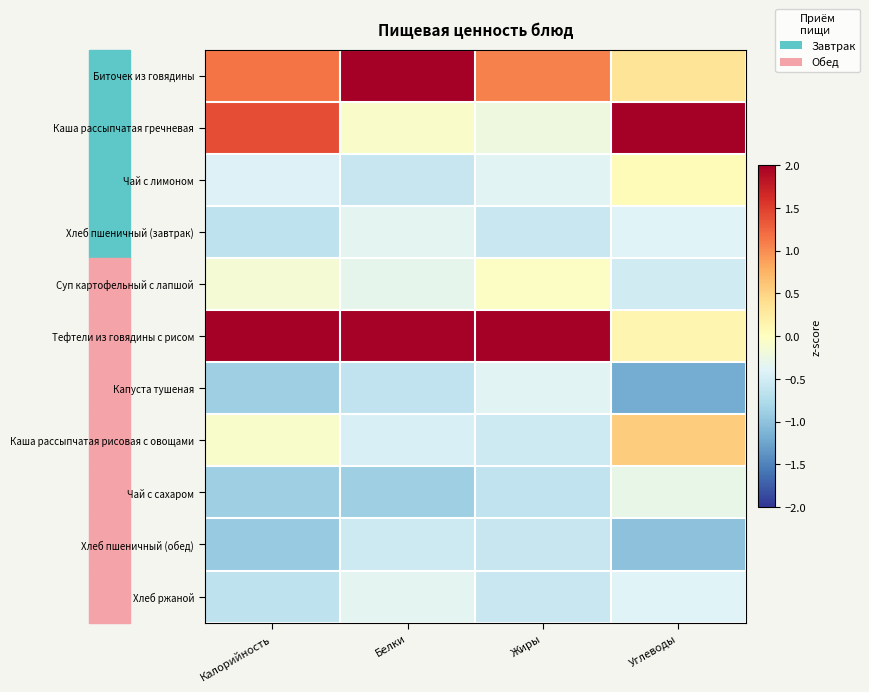

Which has a higher value, Углеводы or Белки?

Белки